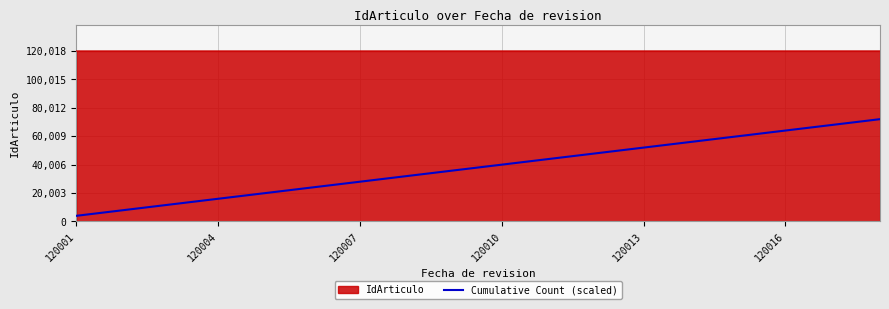

How many lines are shown in the chart?

2